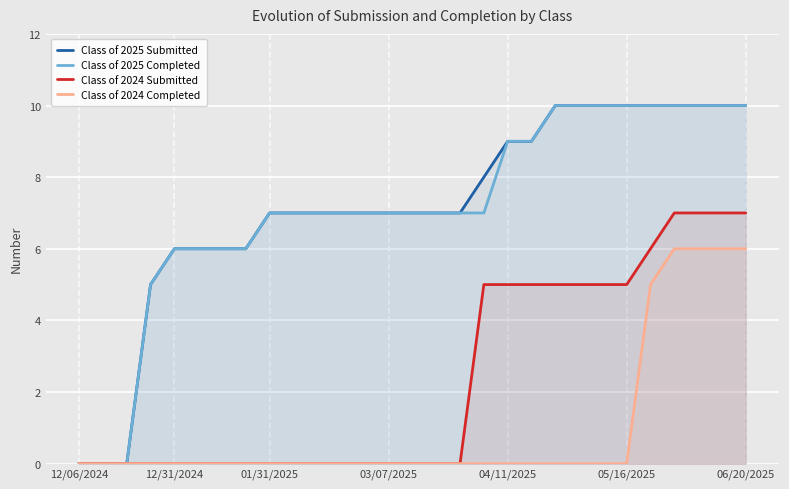

What is the greatest value displayed?

10